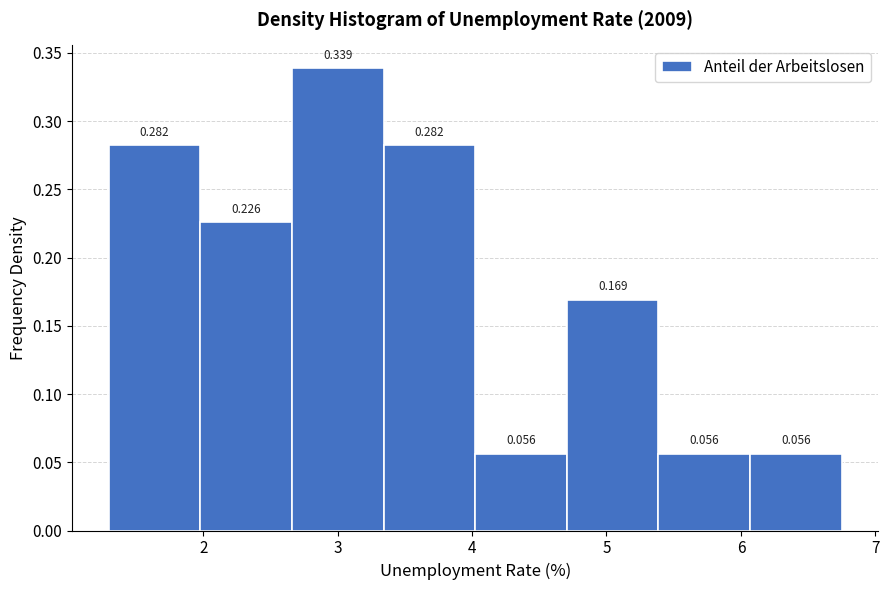

Reading left to right, list every bar in this chart as the range it spans on the x-axis followed by its height. The bar edges are not printed on the chart, so give them approximately, as read against the axis.

1.3 to 2.0: 0.282
2.0 to 2.7: 0.226
2.7 to 3.3: 0.339
3.3 to 4.0: 0.282
4.0 to 4.7: 0.056
4.7 to 5.4: 0.169
5.4 to 6.1: 0.056
6.1 to 6.8: 0.056